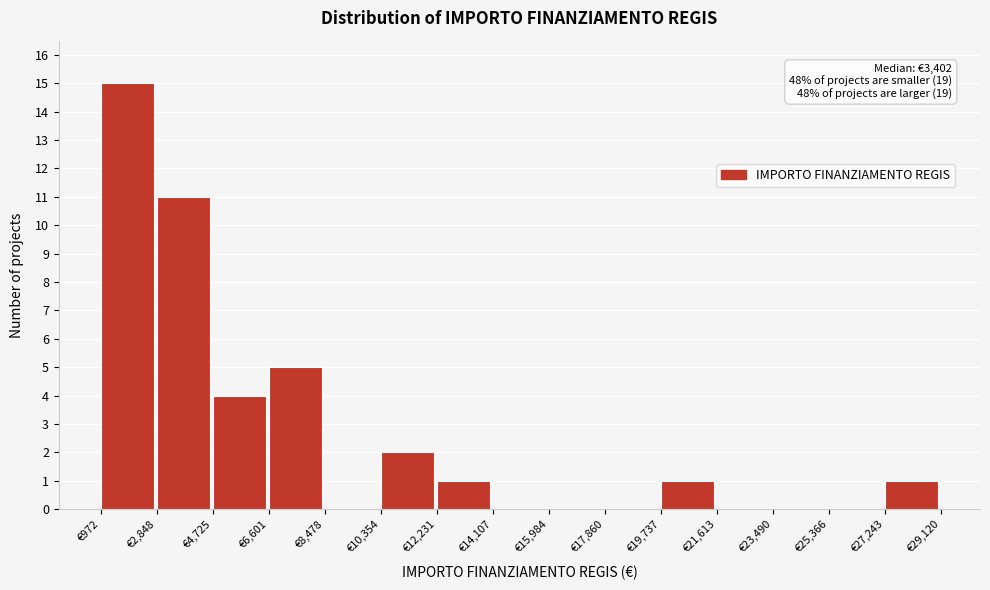

Over which range of the x-axis is the bar tallest?

1000 to 2800